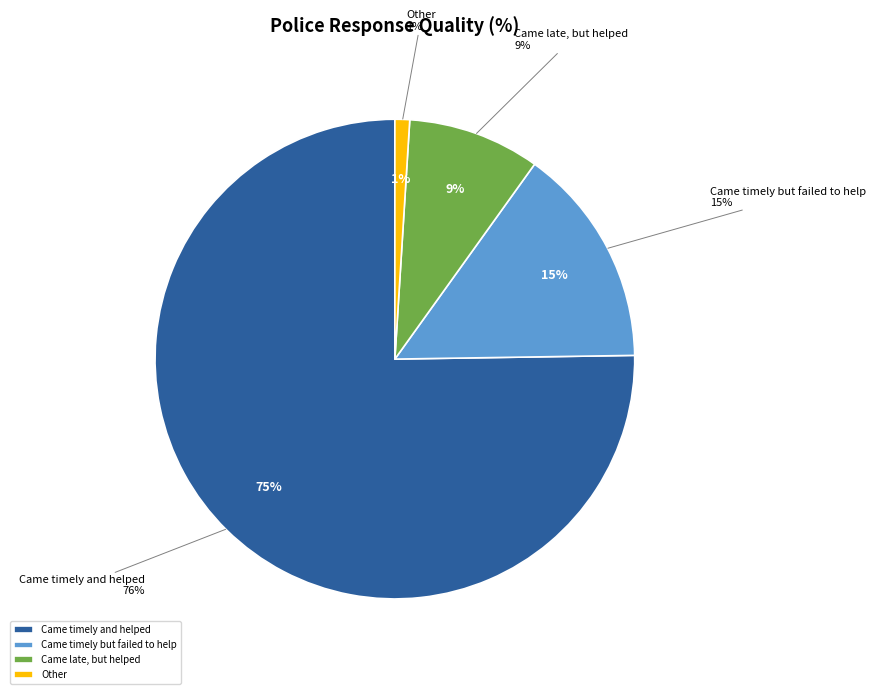

Is it true that Don't remember is 0% of the pie?

True